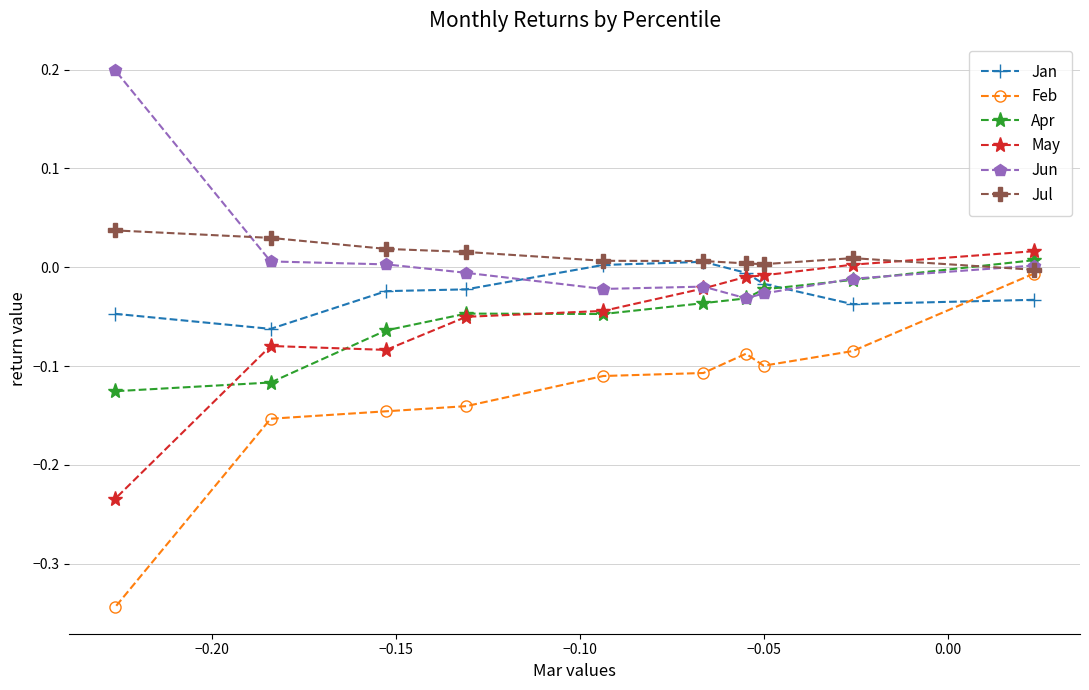

What is the difference between the highest and lowest values at −0.05?

0.1